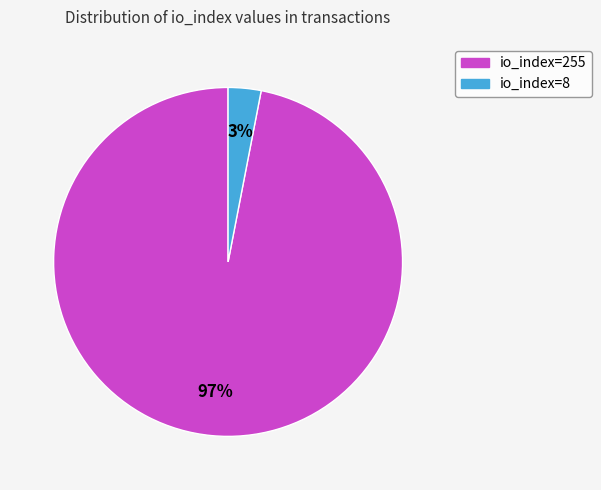

Which category has the smallest portion of the pie?

io_index=8